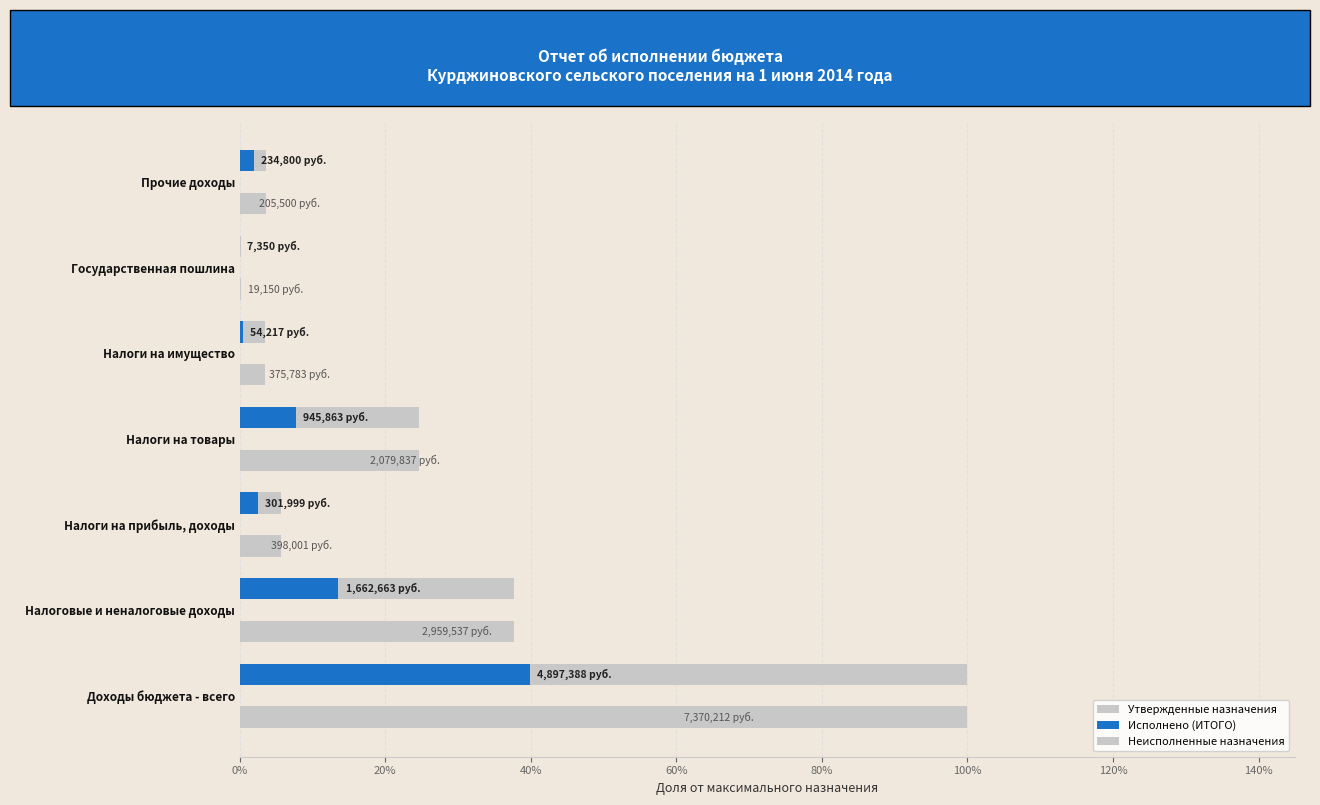

How many data points does each series have?

7